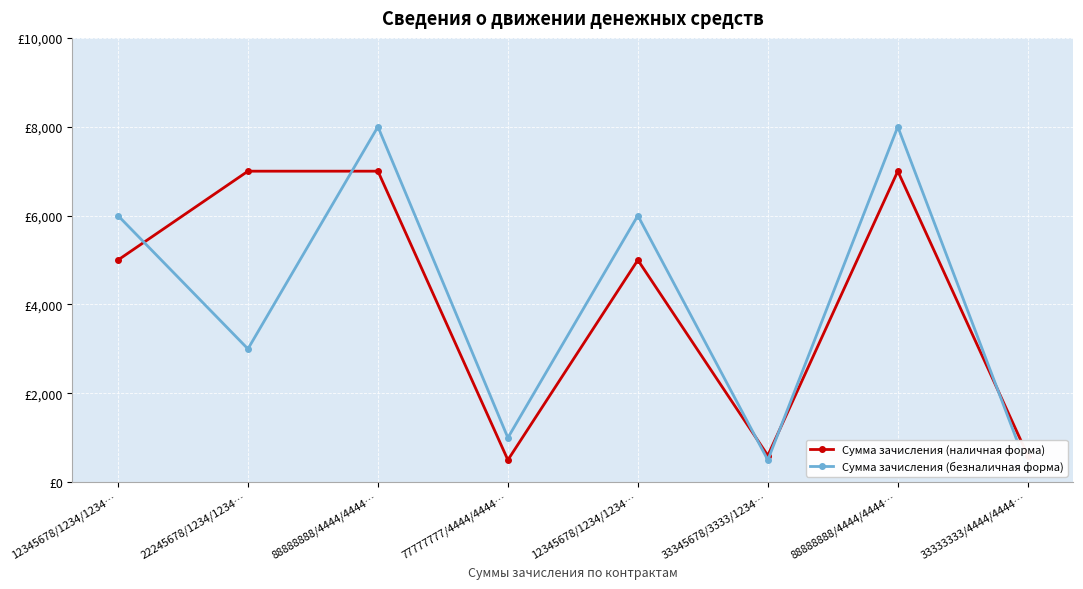

Where is the first local minimum for Сумма зачисления (наличная форма)?

77777777/4444/4444…